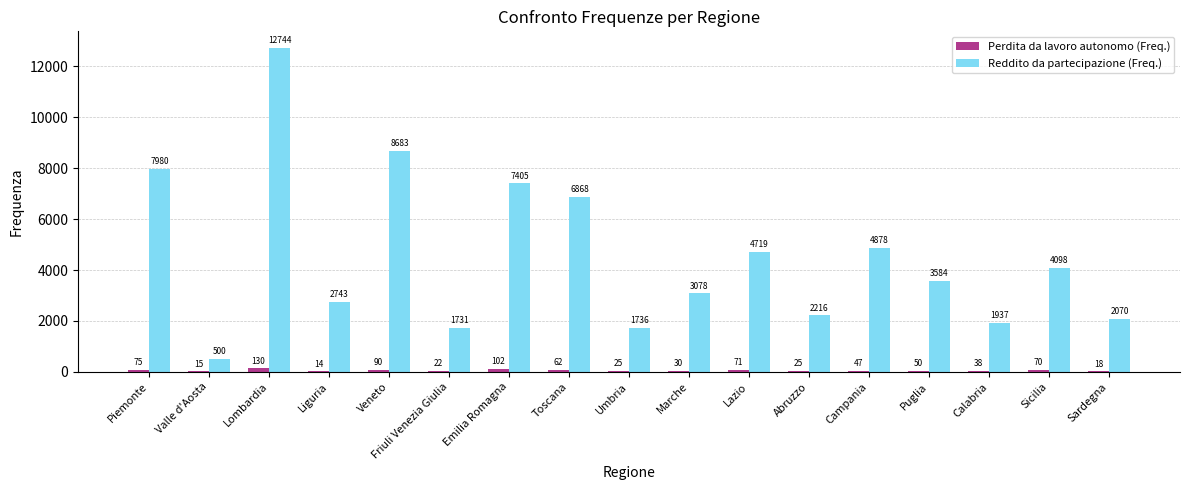

What is the highest value of the Reddito da partecipazione (Freq.) series?

12744